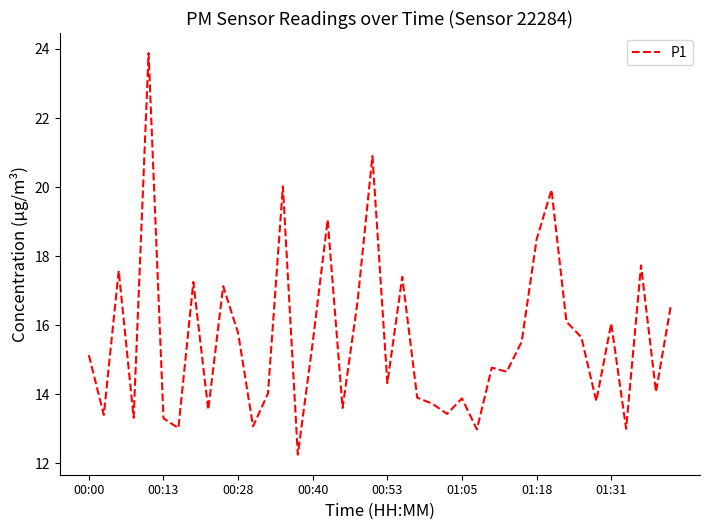

Does the chart display data point markers on the line(s)?

No